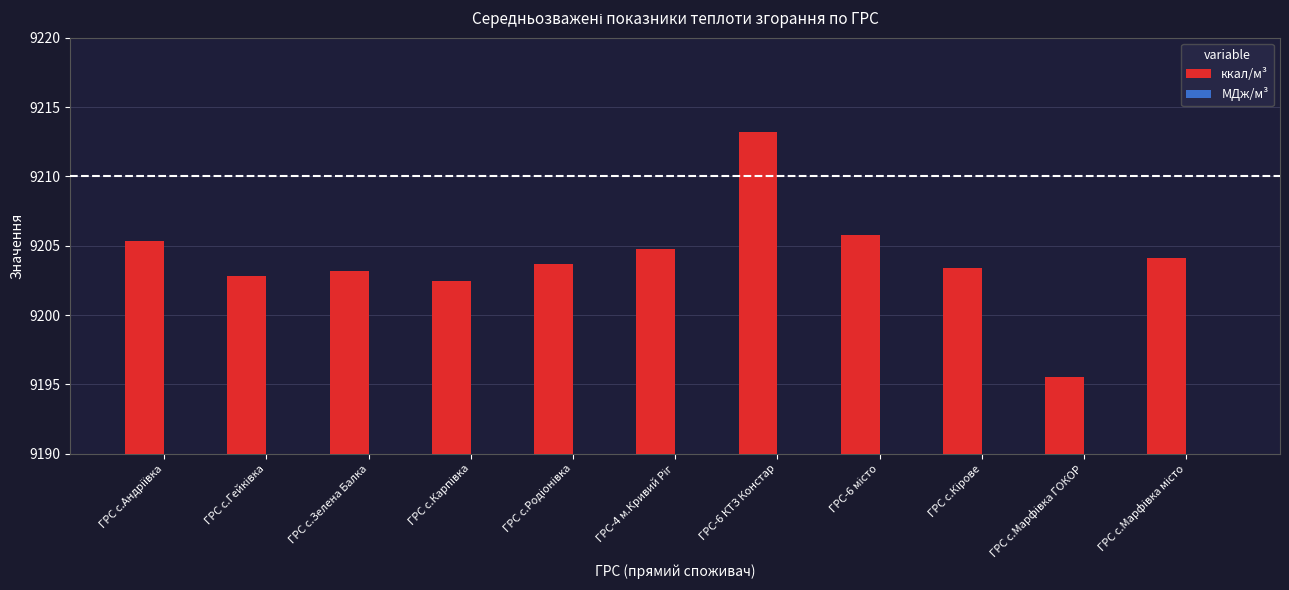

Which category has the lowest value in the ккал/м³ series?

ГРС с.Марфiвка ГОКОР